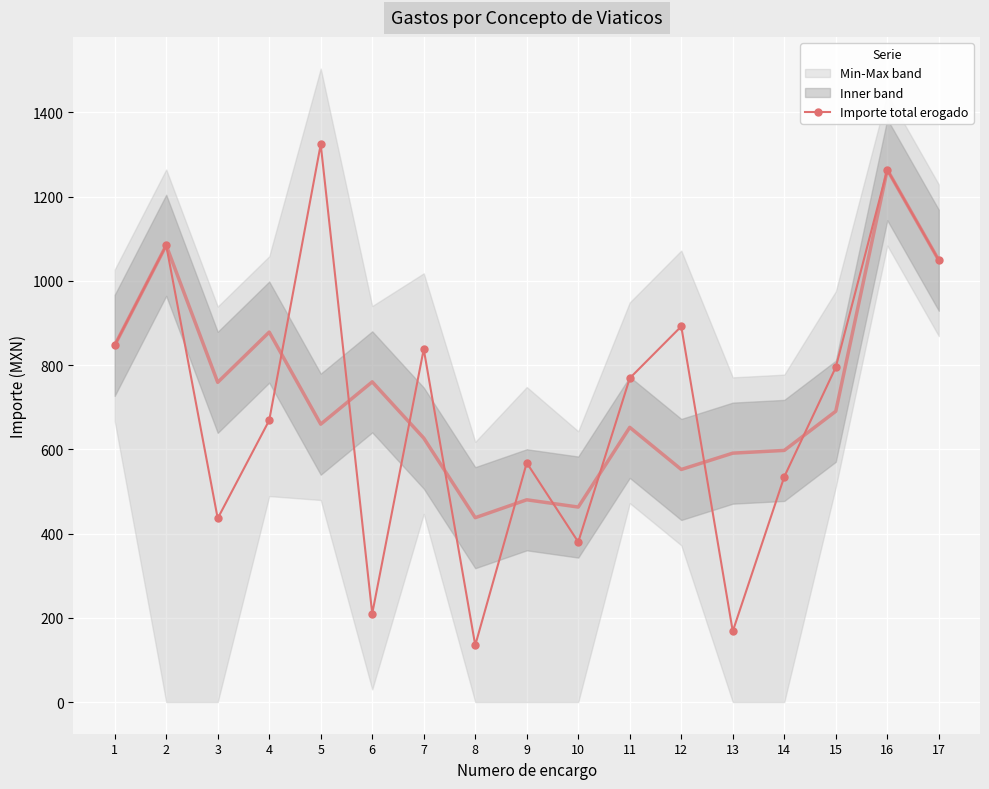

The chart shows a value of 645.4 at 10. True or false?

False